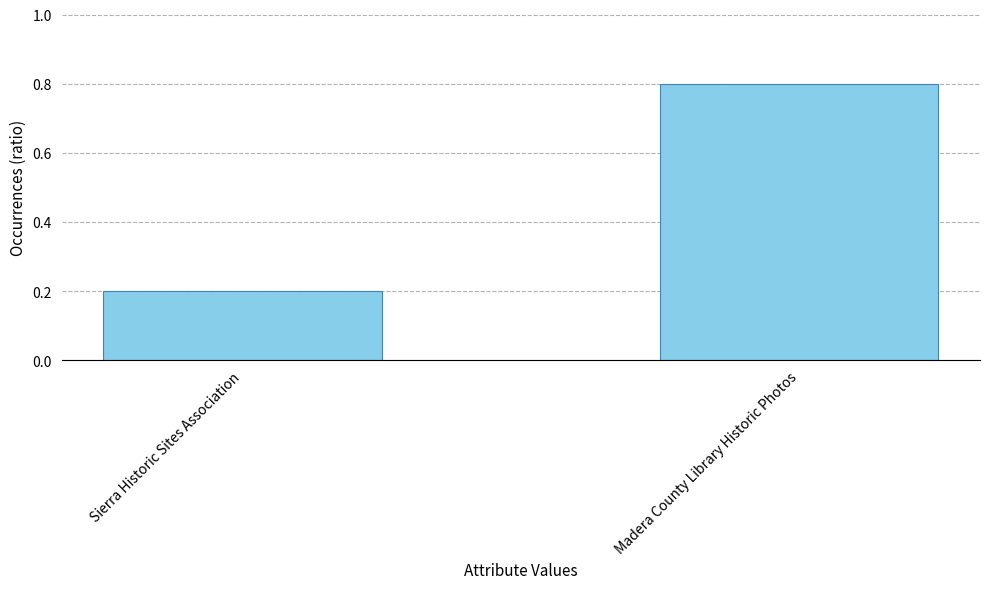

What is the average value?

0.5